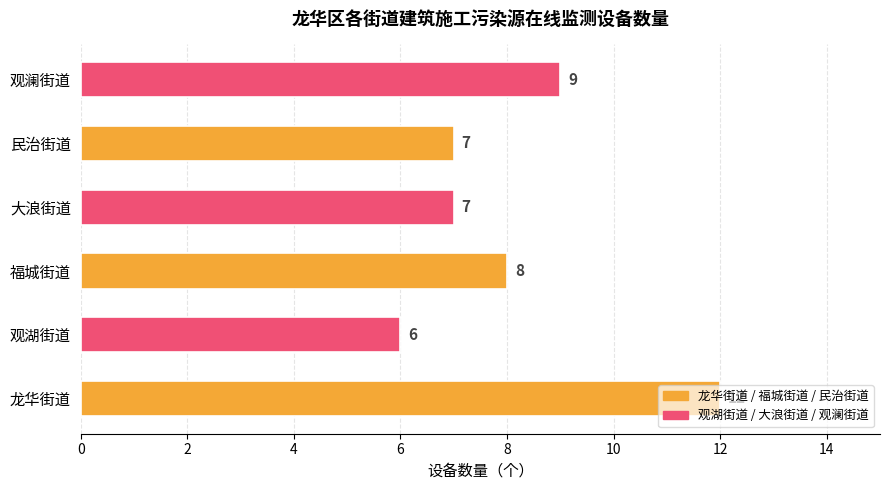

How many data points are less than 8?

3